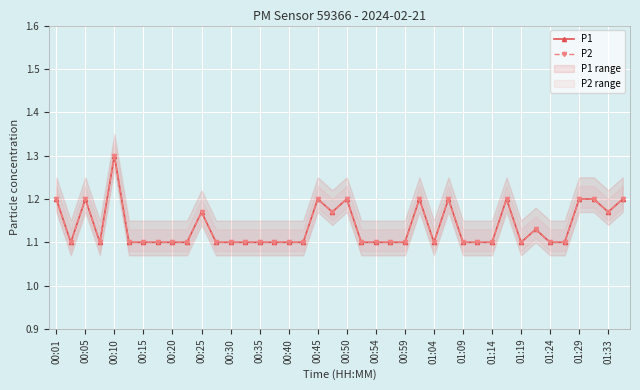

Between 01:14 and 00:40, which is larger?

01:14